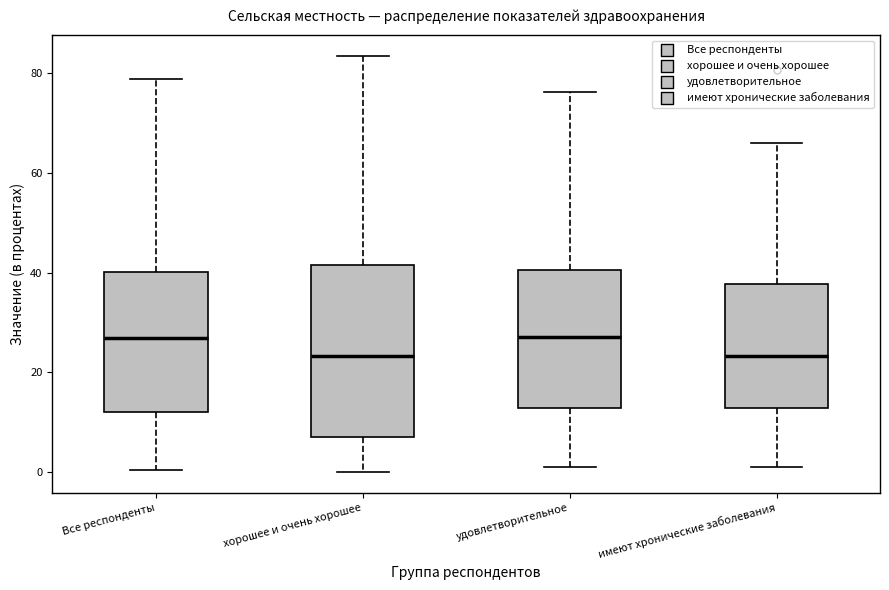

Reading left to right, transcribe this box plot: for each box, give where its median line is, the range the box spans, and where its two whiskers end, as read against the y-axis. The values are not printed on the chart, so give them approximately, as read against the axis.

Все респонденты: median 26, box 12 to 40, whiskers 0 to 78
хорошее и очень хорошее: median 24, box 8 to 42, whiskers 0 to 84
удовлетворительное: median 28, box 12 to 40, whiskers 0 to 76
имеют хронические заболевания: median 24, box 12 to 38, whiskers 0 to 66